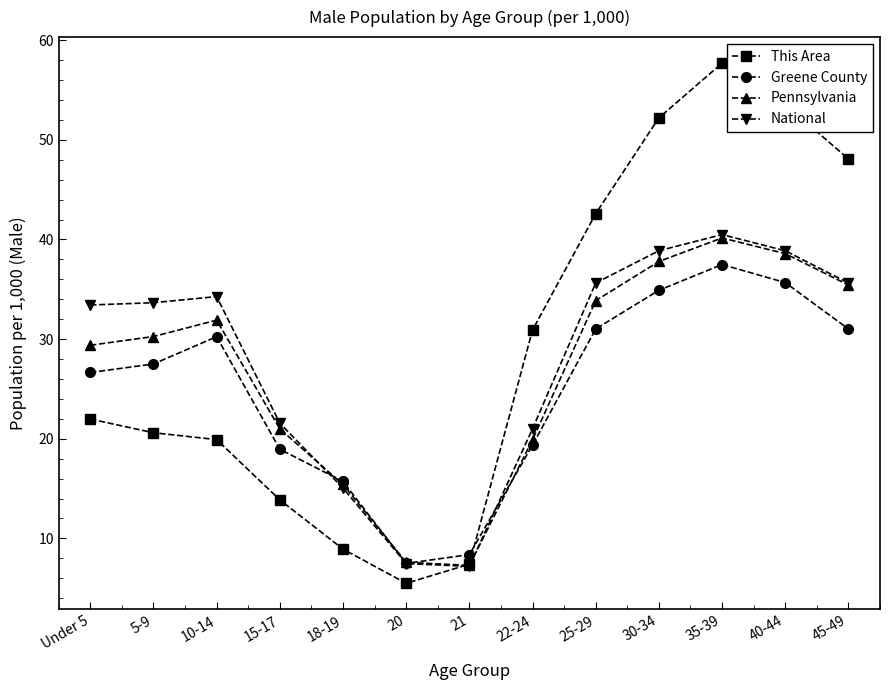

The value of This Area at 35-39 is 75.7. True or false?

False